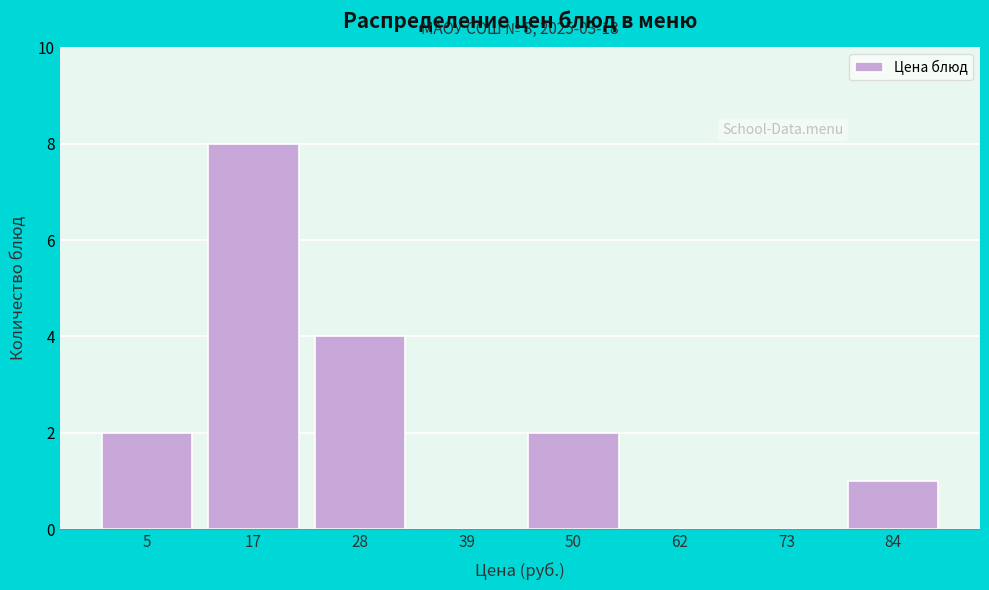

Reading left to right, list all the values displayed in this chart.

5=2	17=8	28=4	39=0	50=2	62=0	73=0	84=1